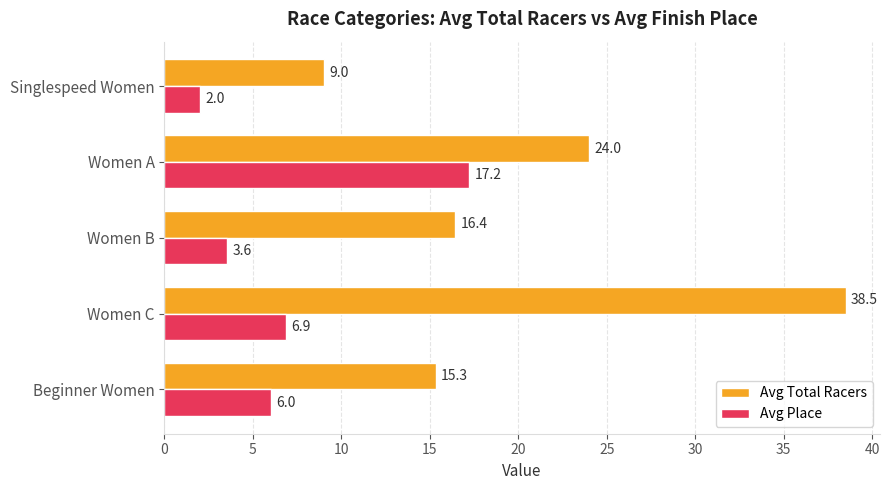

What is the difference between the second highest and minimum values in the Avg Place series?

4.9